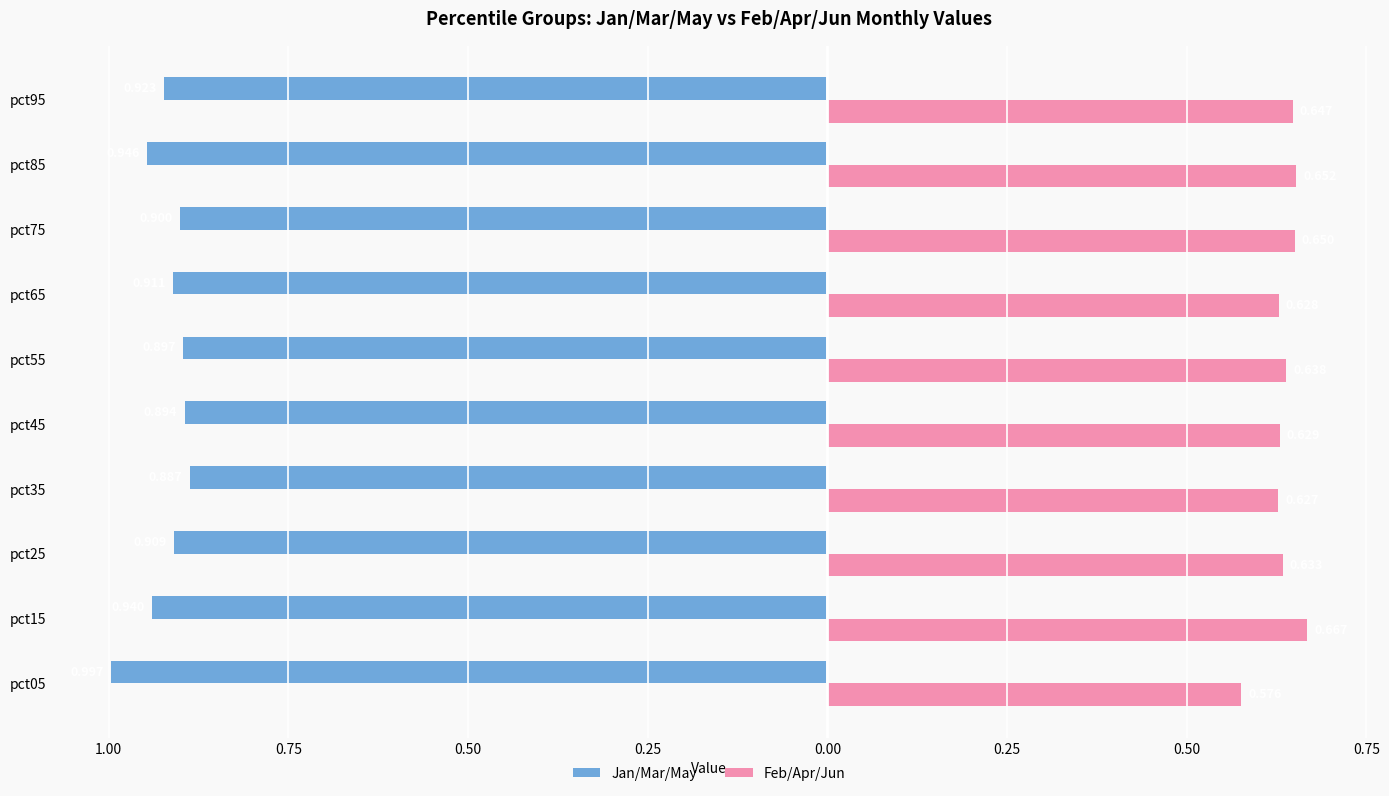

Is it true that Jun equals 1.4 at pct35?

False